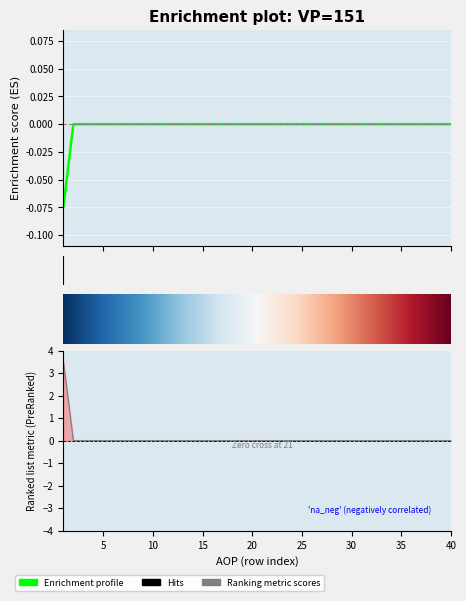

The value of IZNOS01 at 7 is 0.0. True or false?

True